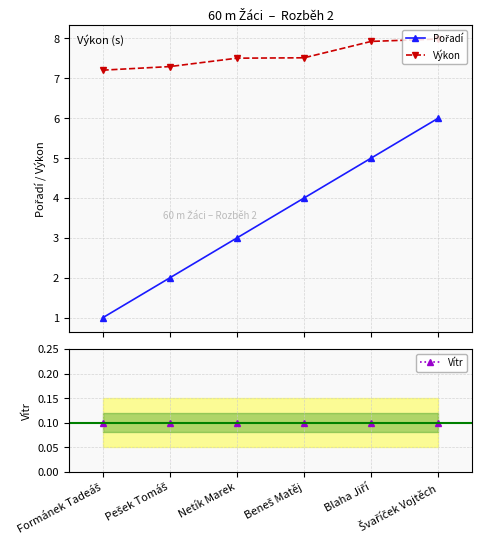

How many values in the Pořadí series exceed 4?

2